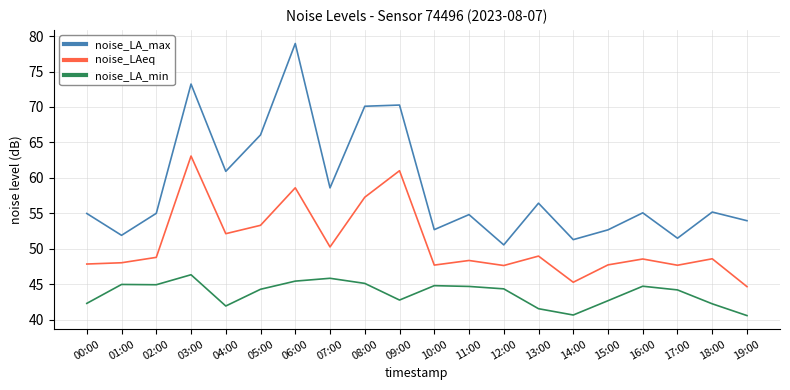

Which category has the highest value in the noise_LAeq series?

03:00